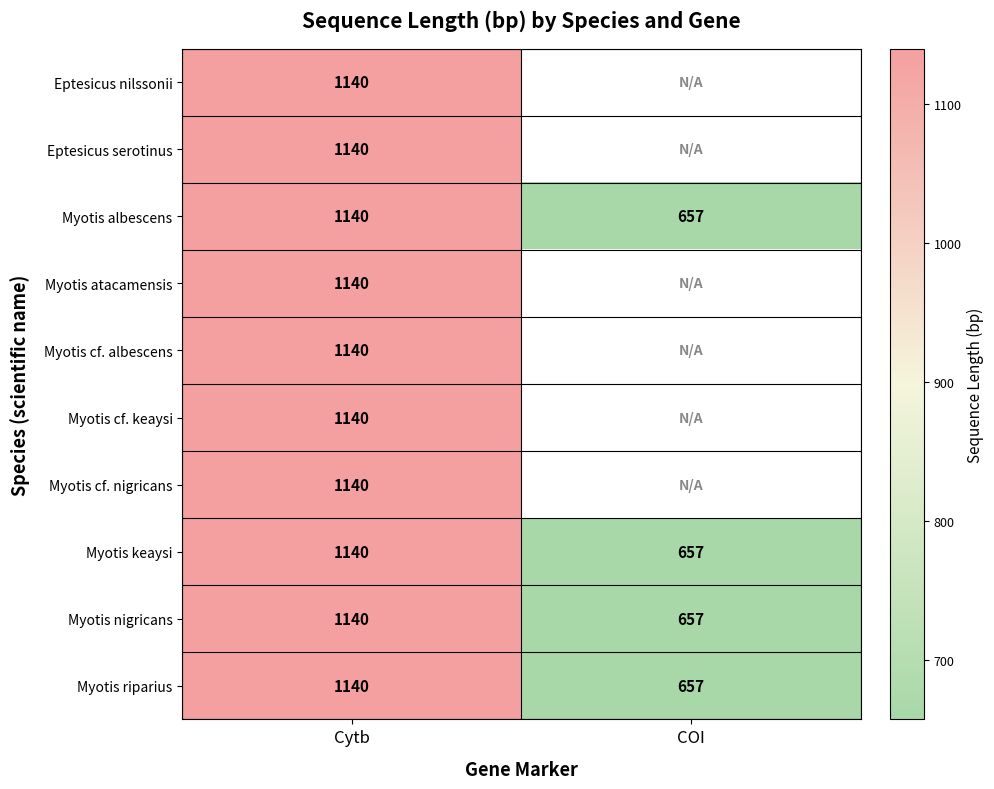

Is it true that Myotis riparius equals 1140 at Cytb?

True